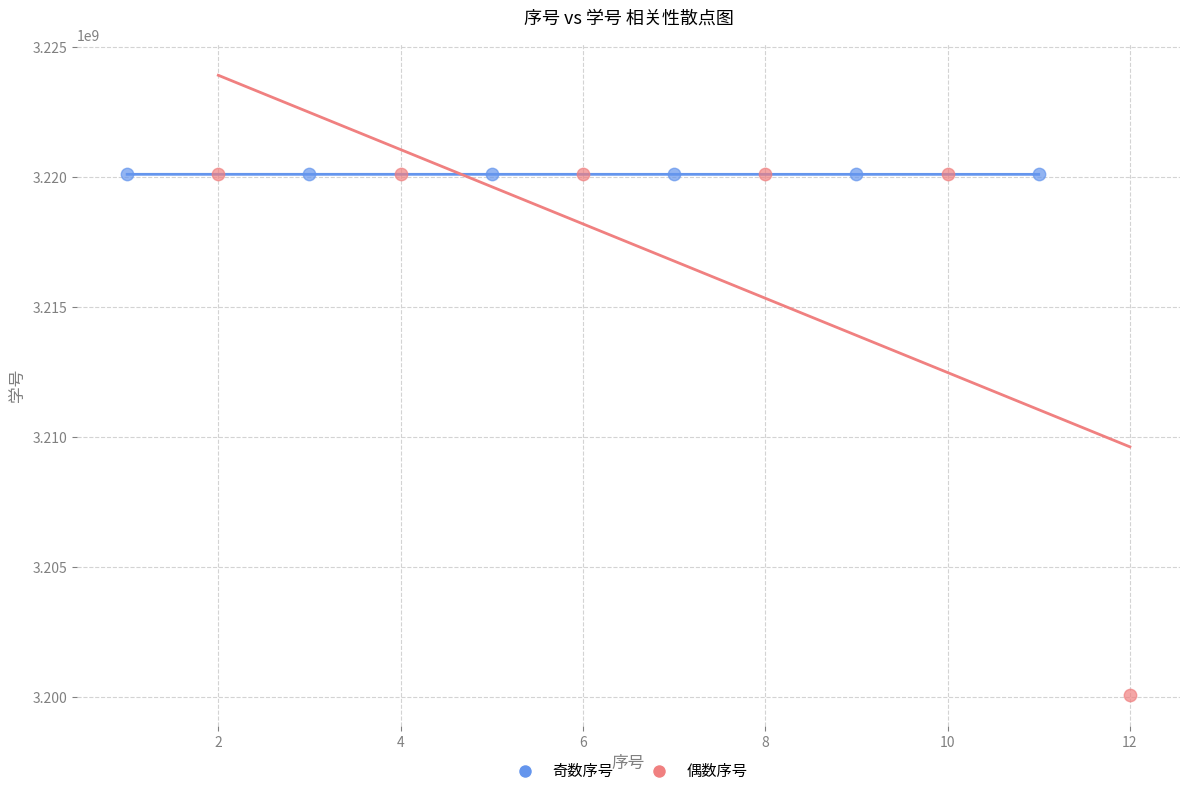

Which series has the widest spread of Y values?

偶数序号